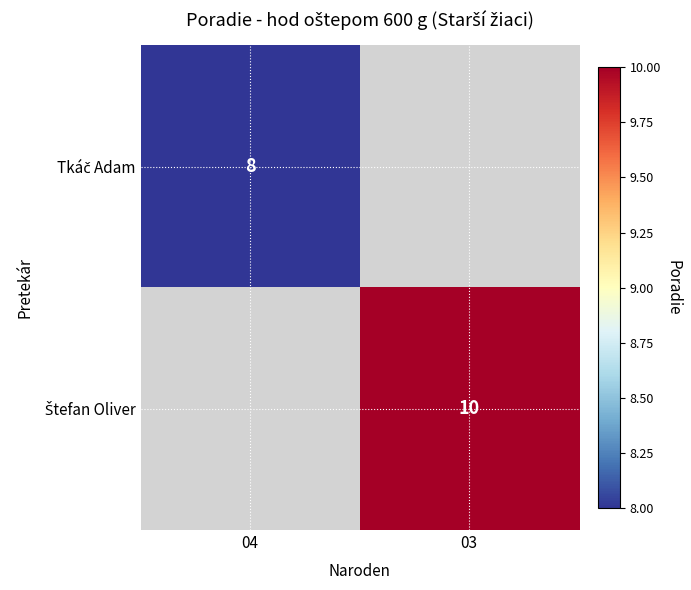

The Štefan Oliver series shows 10.0 at 03. True or false?

True